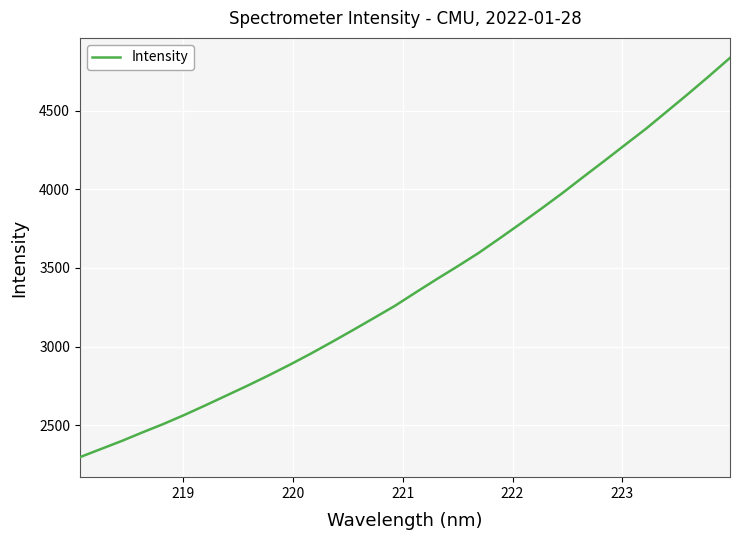

What is the difference between the maximum and minimum values?

2535.9